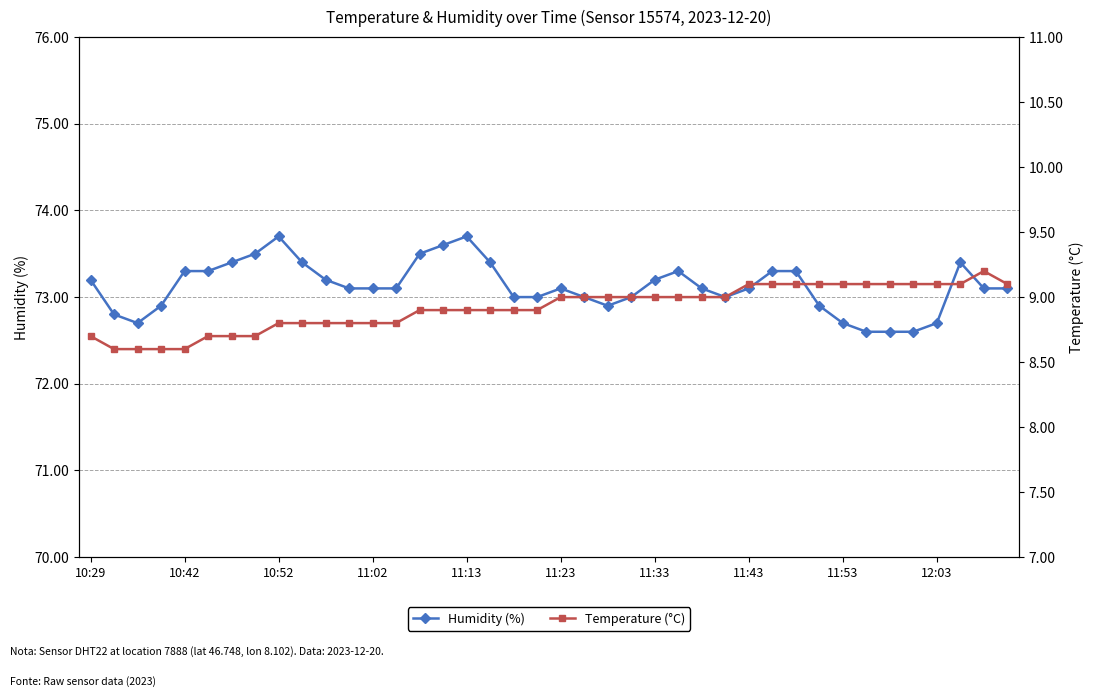

How many interior local peaks does the Temperature (°C) series have?

1